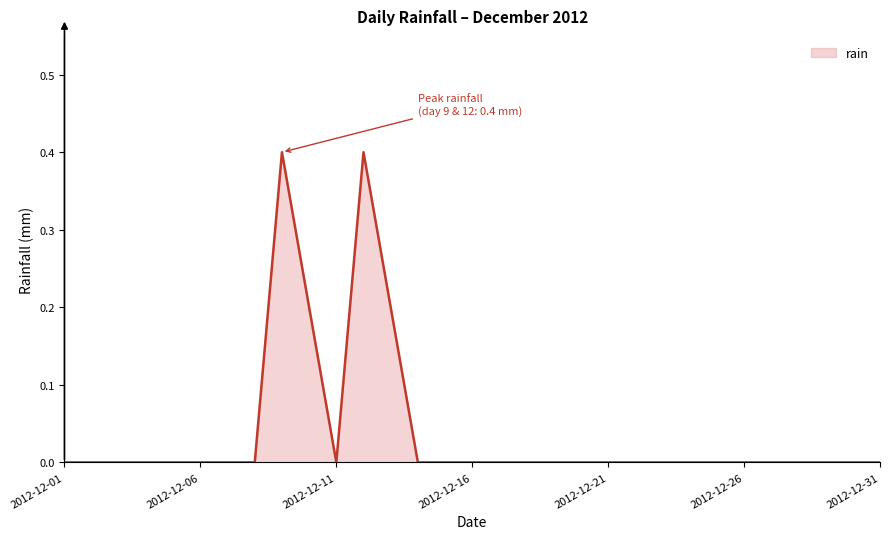

What is the greatest value displayed?

0.4